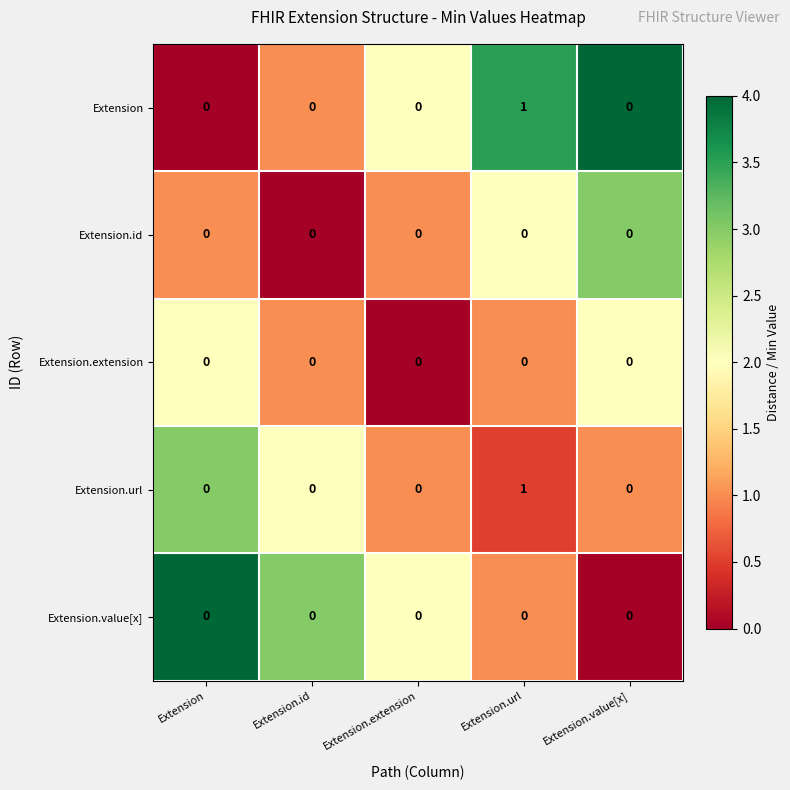

What is the spread (max minus min) of values at Extension?

0